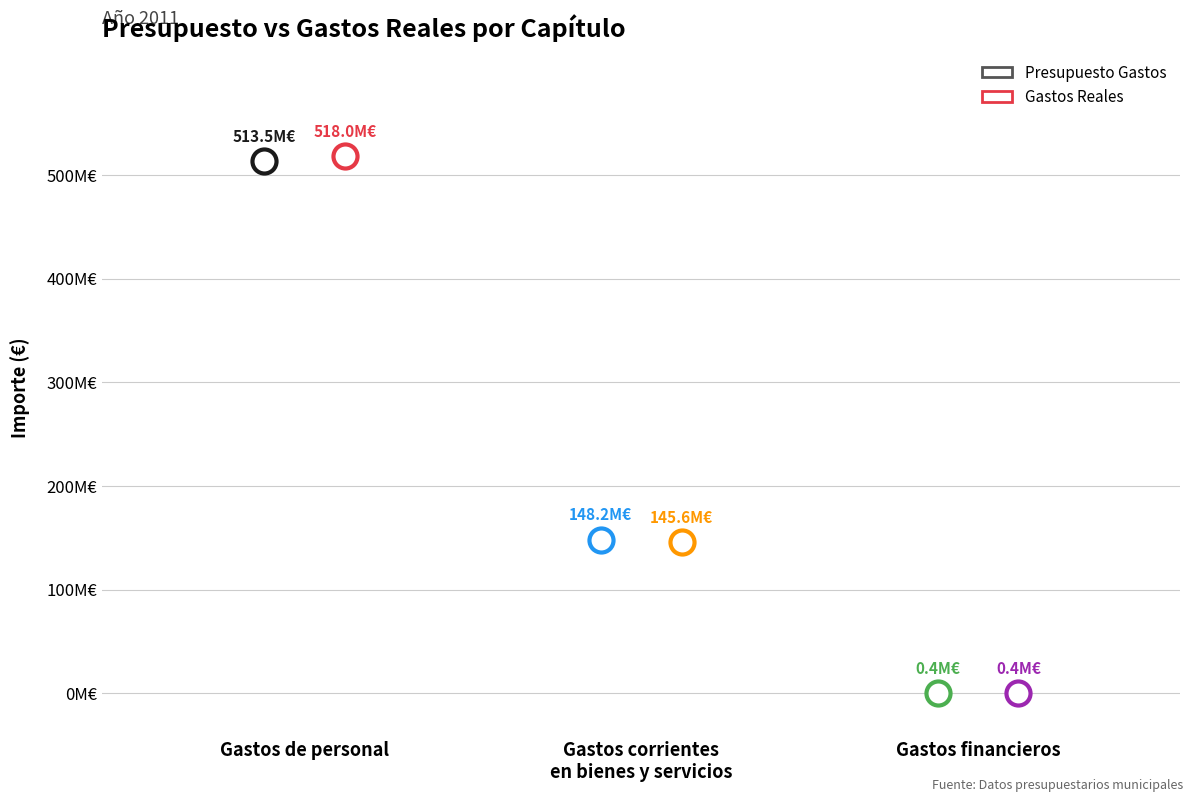

At how many categories does at least one series exceed 338080678?

1